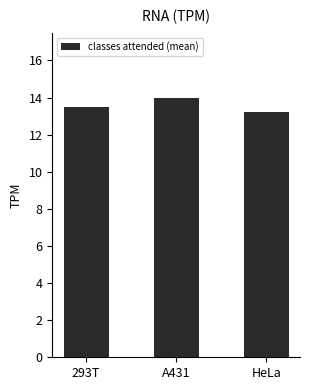

How many categories are shown in the chart?

3